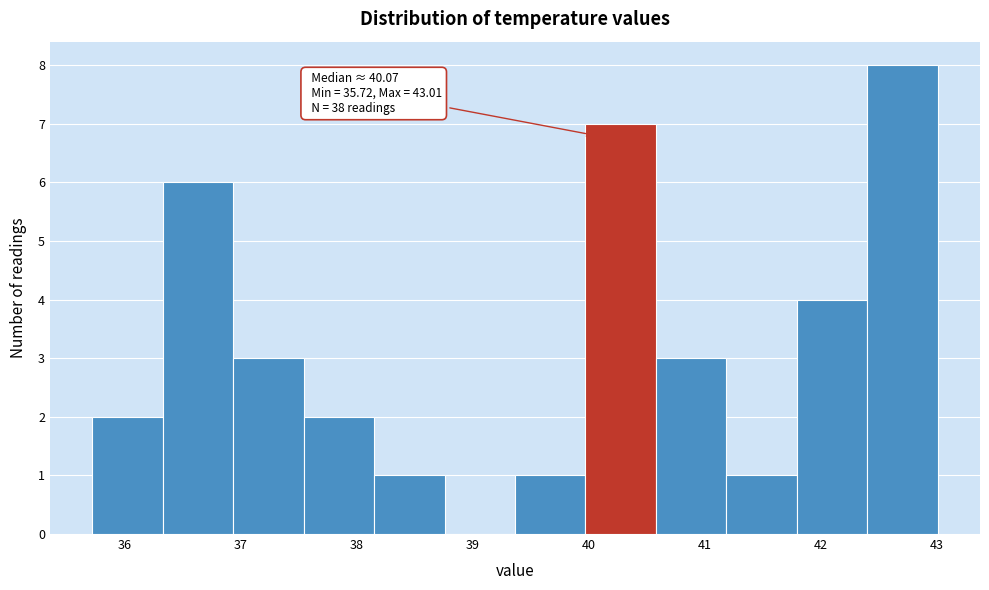

Over which range of the x-axis is the bar tallest?

42.4 to 43.0